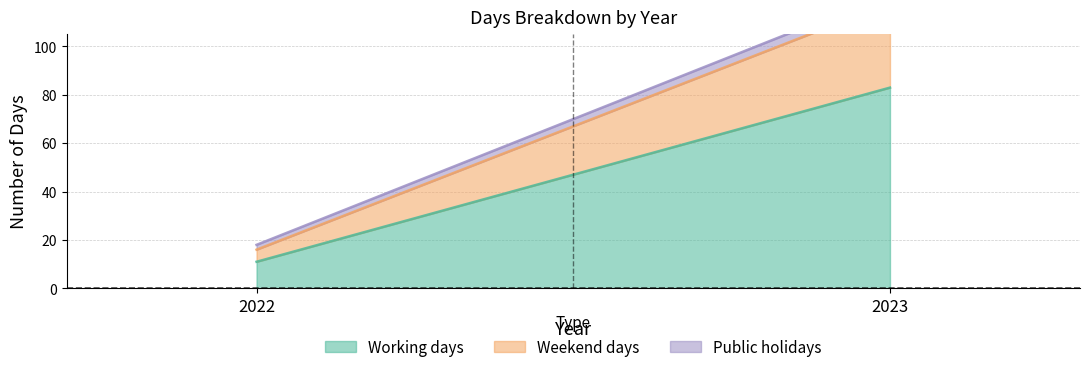

What is the sum of the Working days values at 2022 and 2023?

94